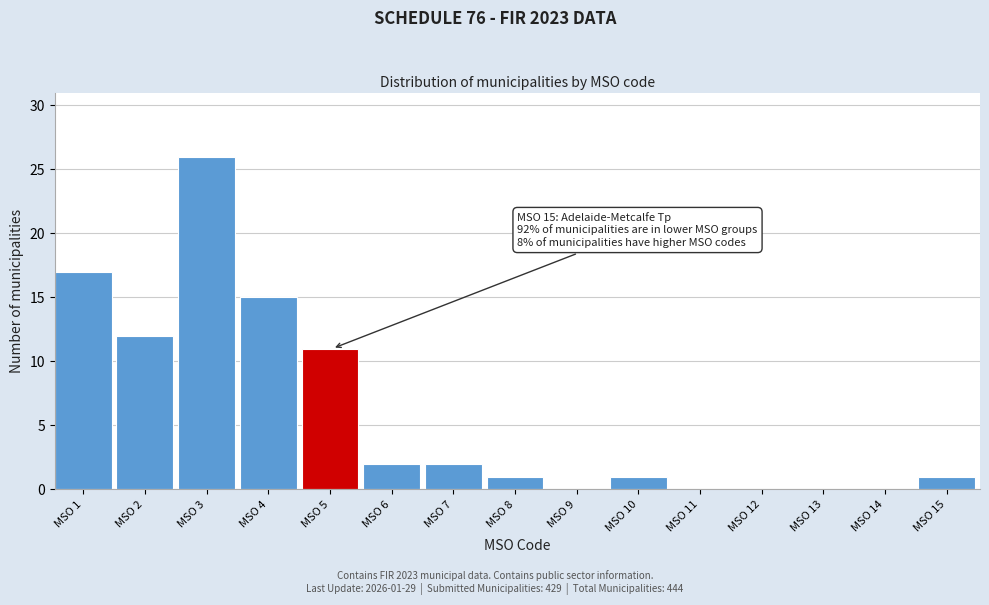

Reading left to right, list all the values displayed in this chart.

MSO 1=17	MSO 2=12	MSO 3=26	MSO 4=15	MSO 5=11	MSO 6=2	MSO 7=2	MSO 8=1	MSO 9=0	MSO 10=1	MSO 11=0	MSO 12=0	MSO 13=0	MSO 14=0	MSO 15=1